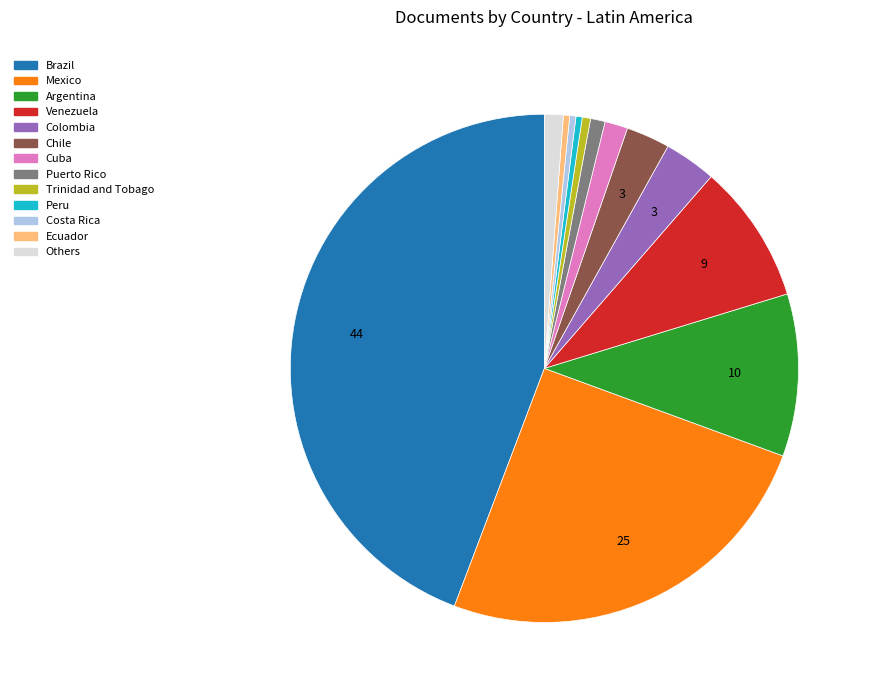

Does any single category account for the majority?

No